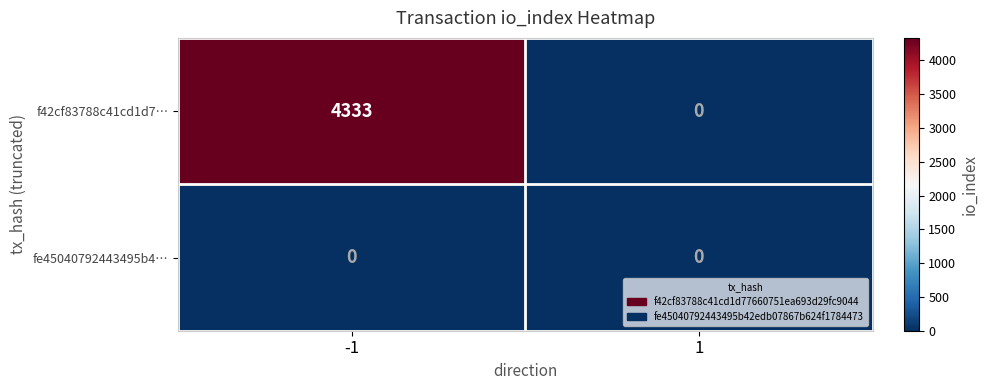

What is the maximum value shown in the chart?

4333